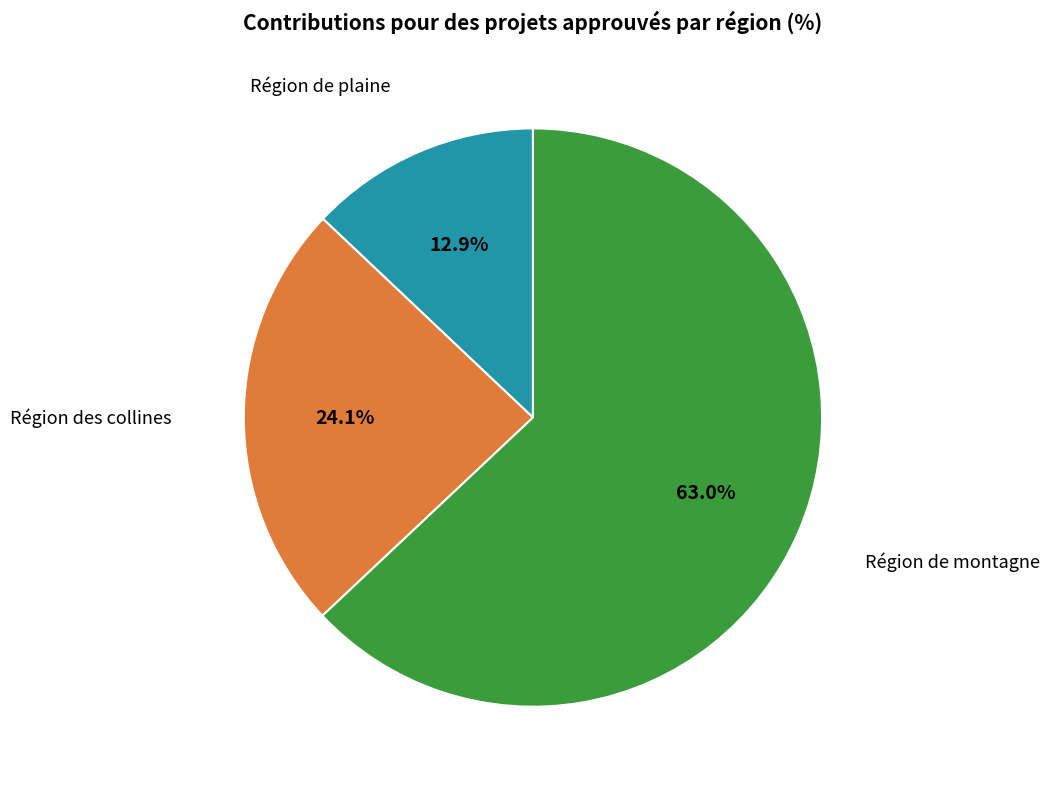

Is there any slice that represents more than half of the pie?

Yes